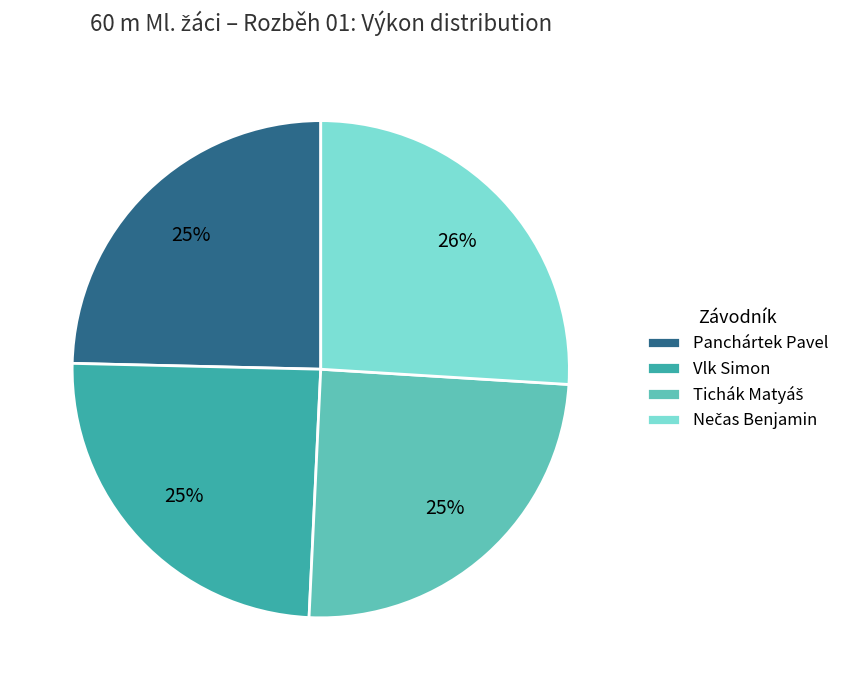

To the nearest percent, what is the difference between the largest and smallest slice percentages?

1%